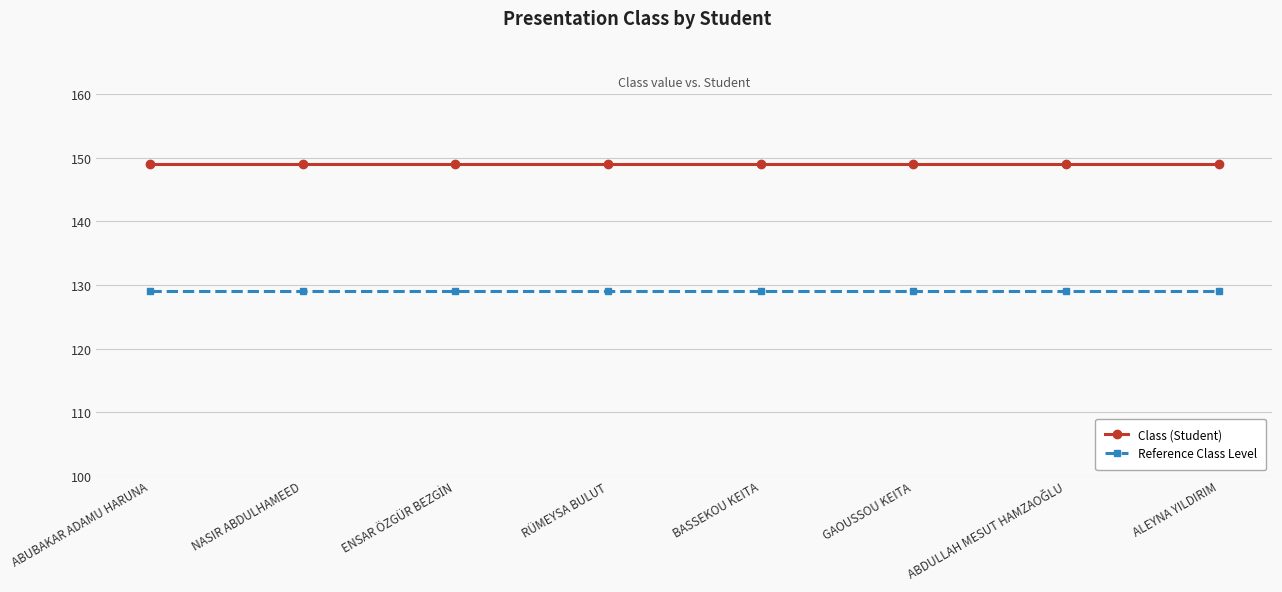

True or false: Reference Class Level and Class (Student) cross at least once.

False